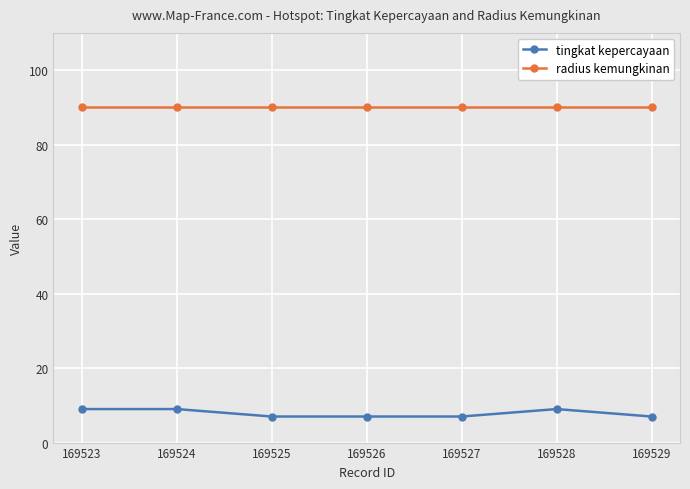

The radius kemungkinan series shows 90 at 169529. True or false?

True